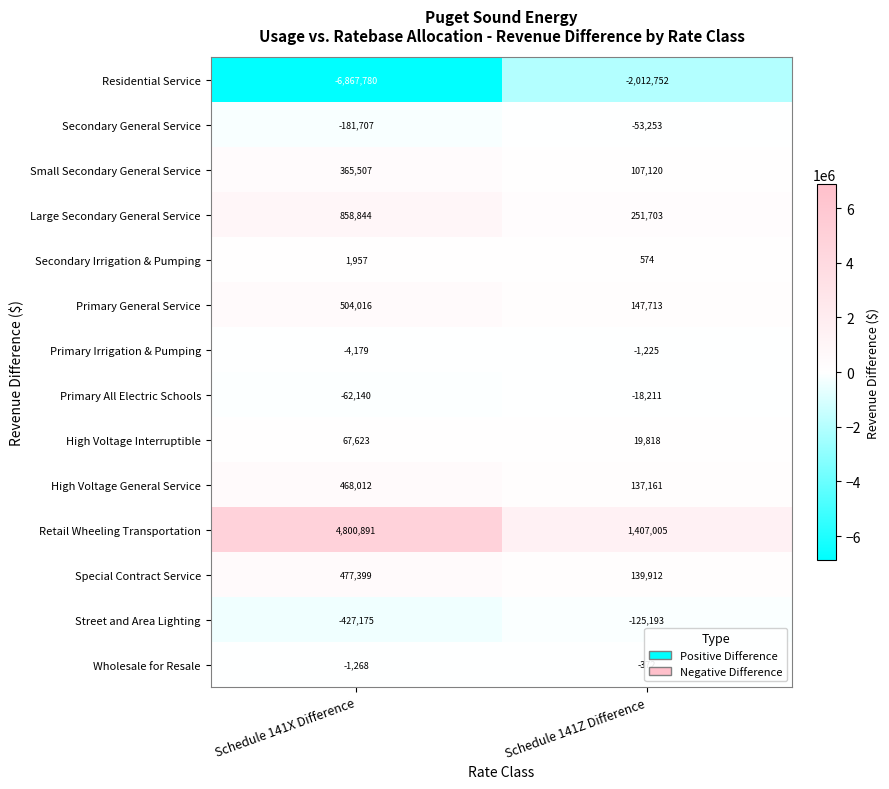

What value does the Residential Service series have at Schedule 141Z Difference, to the nearest 10?

-2012750